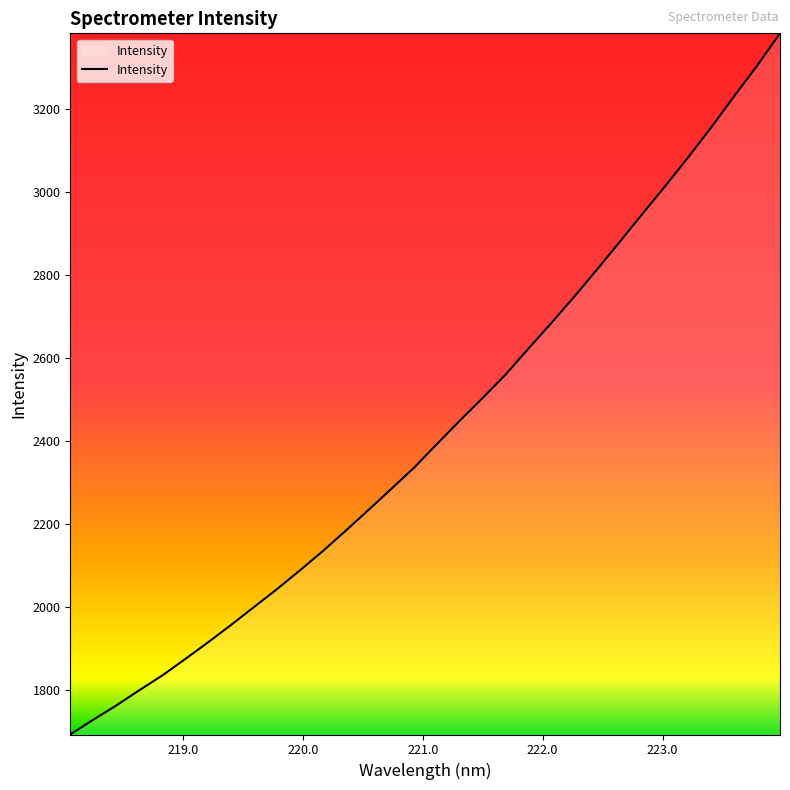

What is the smallest value displayed?

1692.9